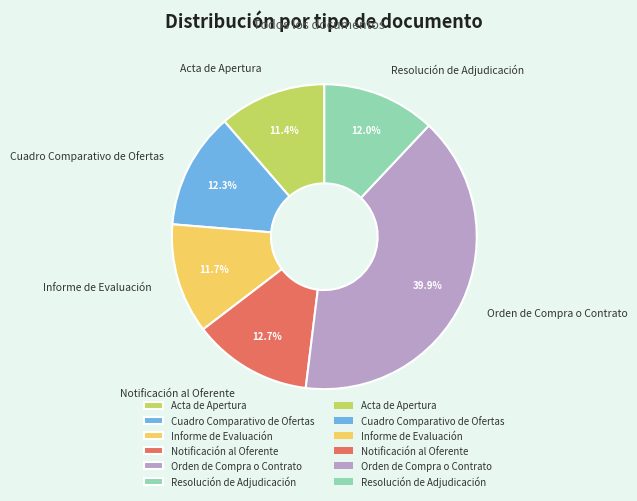

How many segments does this pie chart have?

6